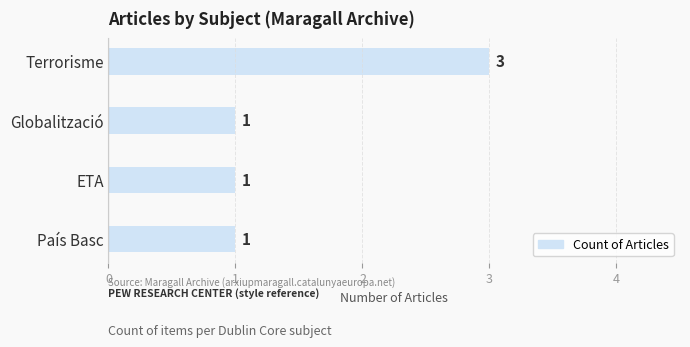

What is the ratio of the value at Globalització to the value at ETA?

1.0